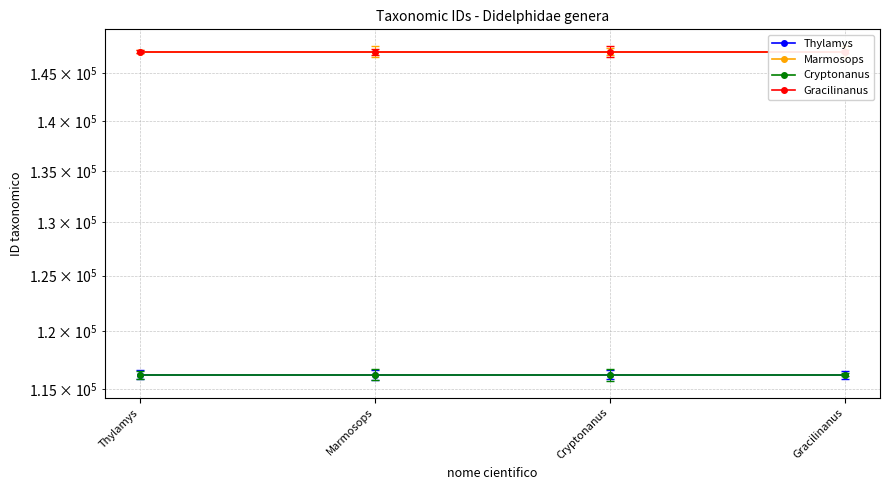

What position from the left is Gracilinanus?

4